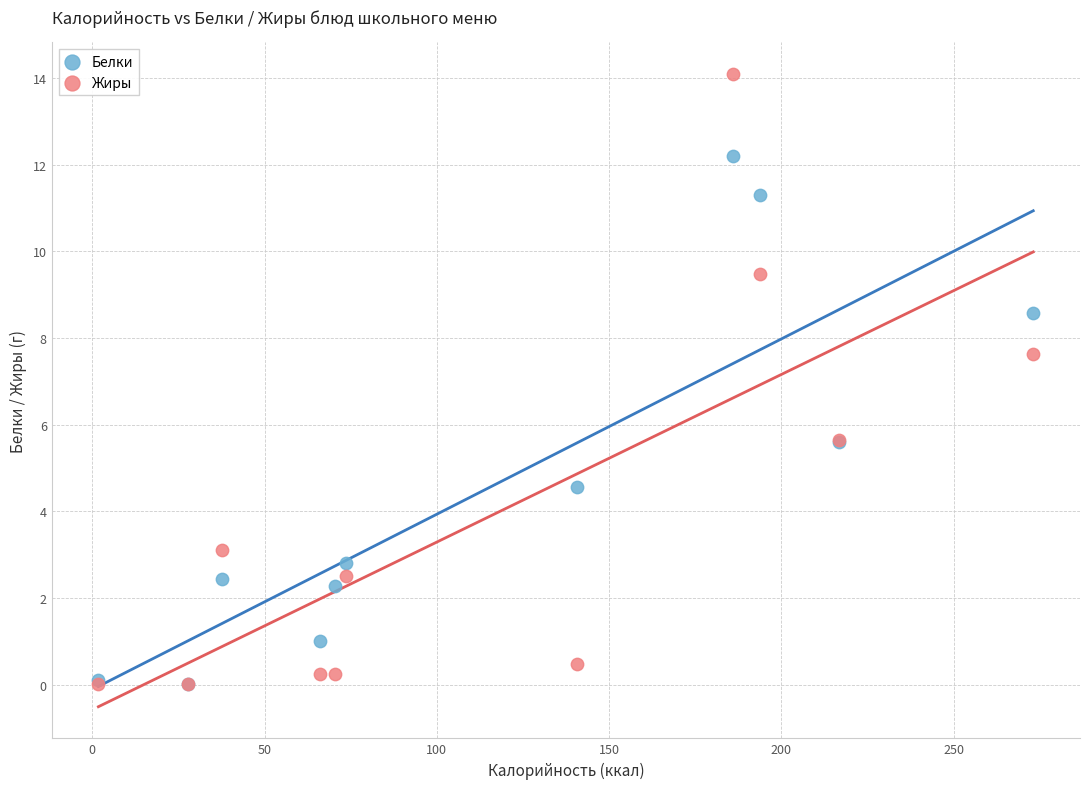

In the Жиры series, what Y value is closest to 7?

7.6